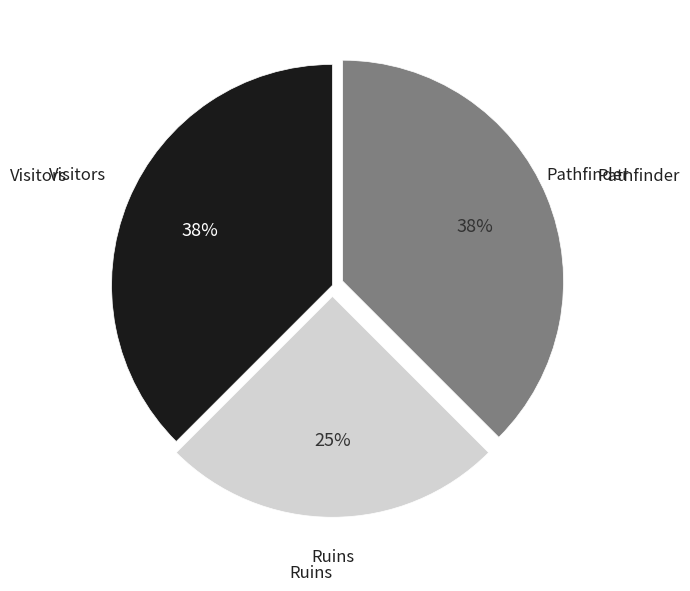

To the nearest percent, what is the average slice percentage?

33%